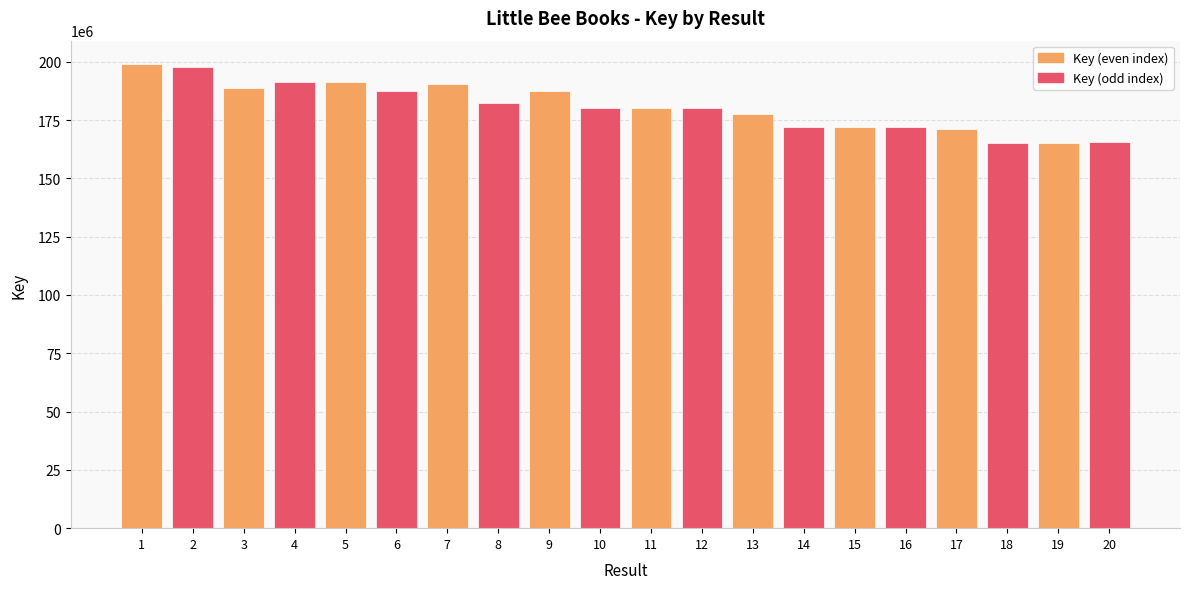

What is the maximum value shown in the chart?

199085094